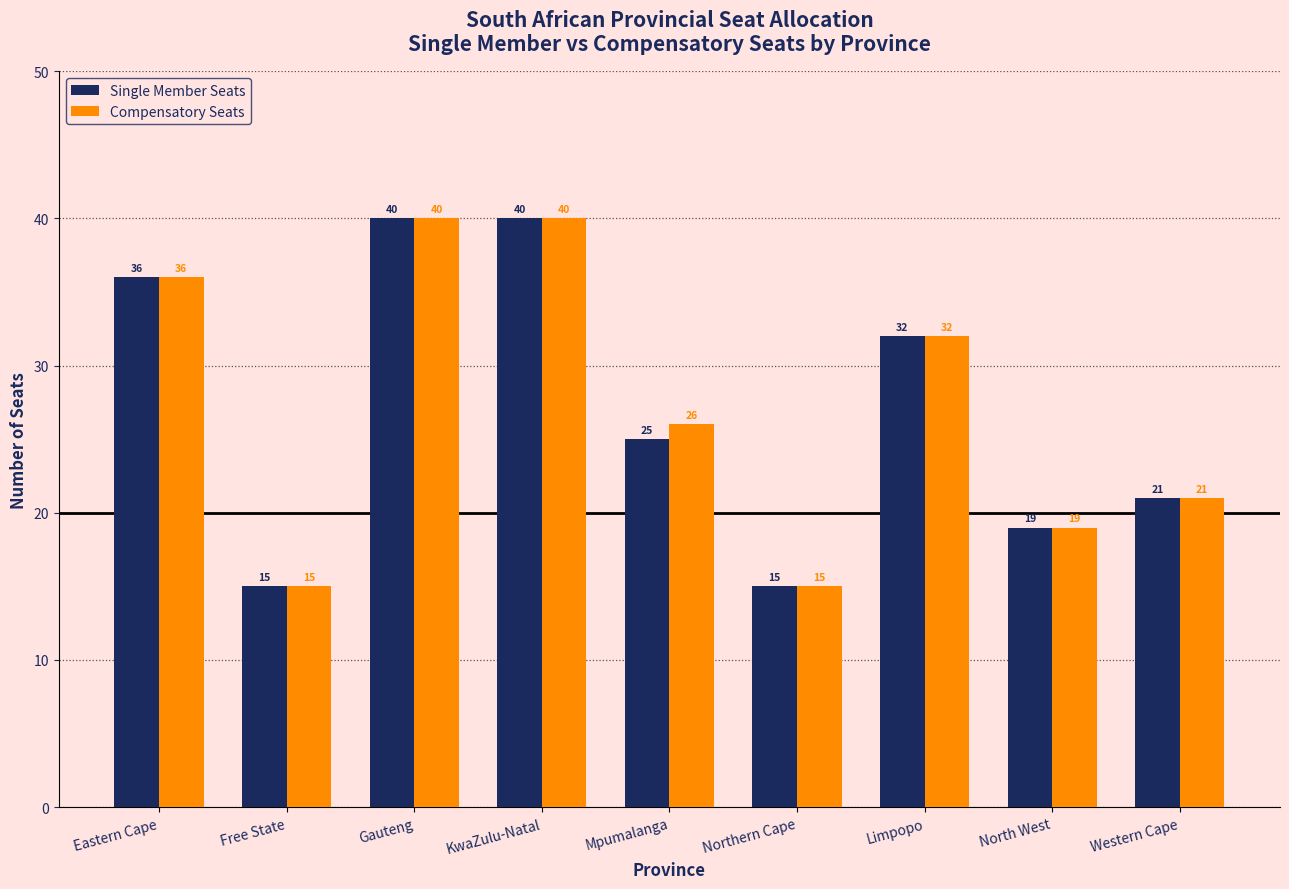

At which label is Single Member Seats closest to 27?

Mpumalanga